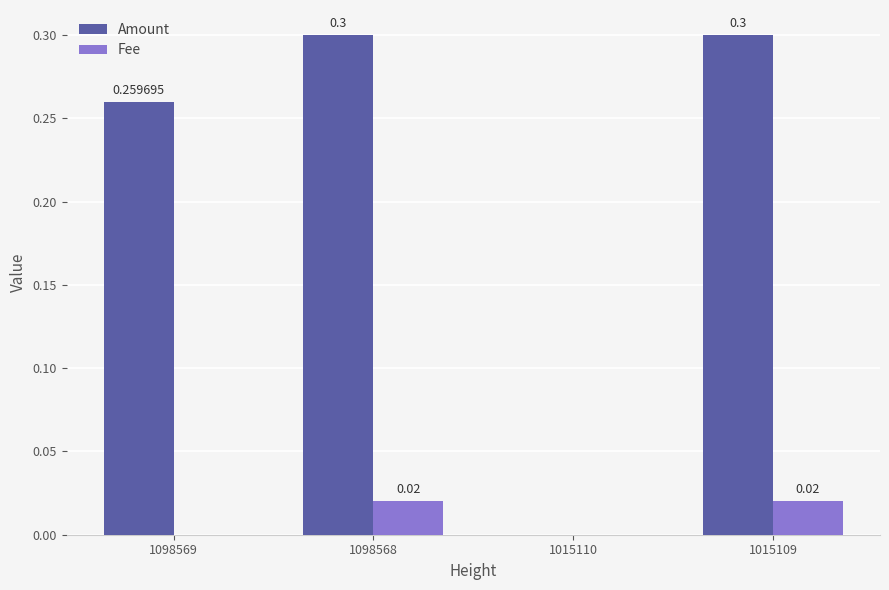

What is the sum of the Amount values at 1015110 and 1098568?

0.3